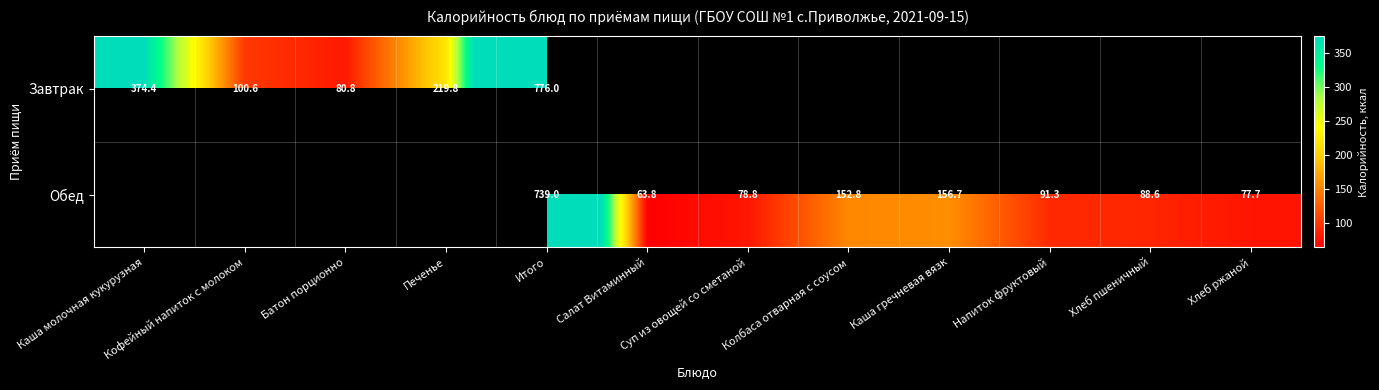

At how many categories does at least one series exceed 670?

1